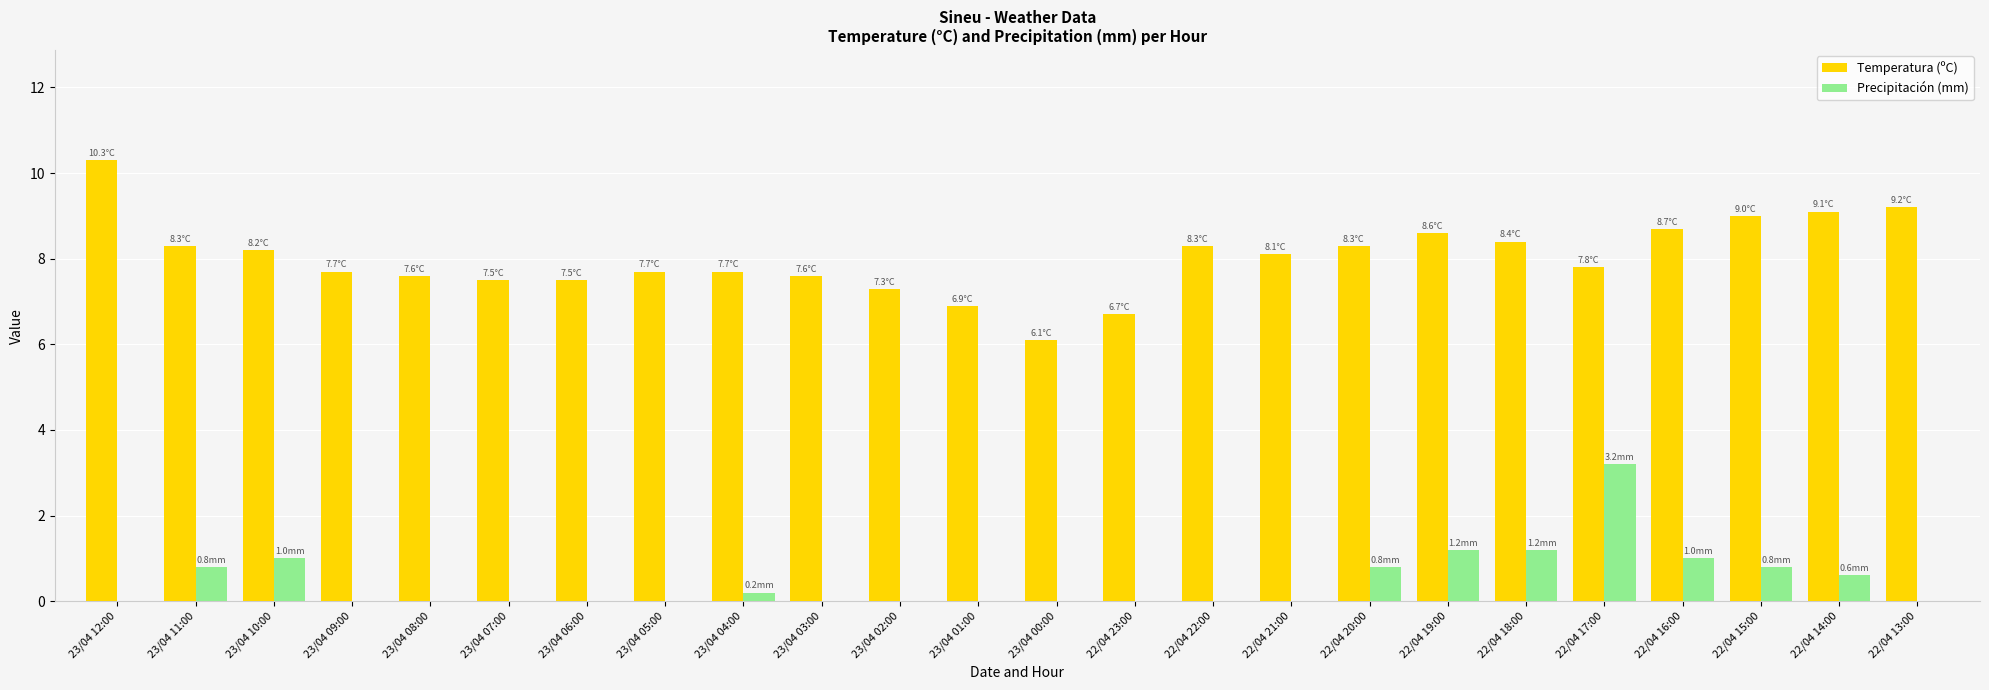

At which label does Precipitación (mm) reach its peak?

22/04 17:00